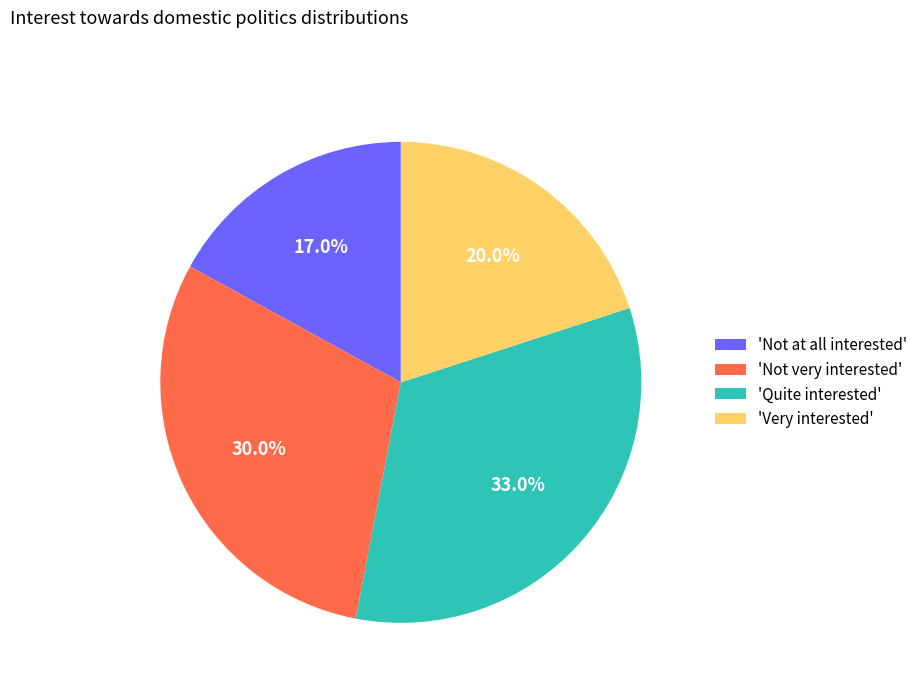

How many slices are in this pie chart?

4